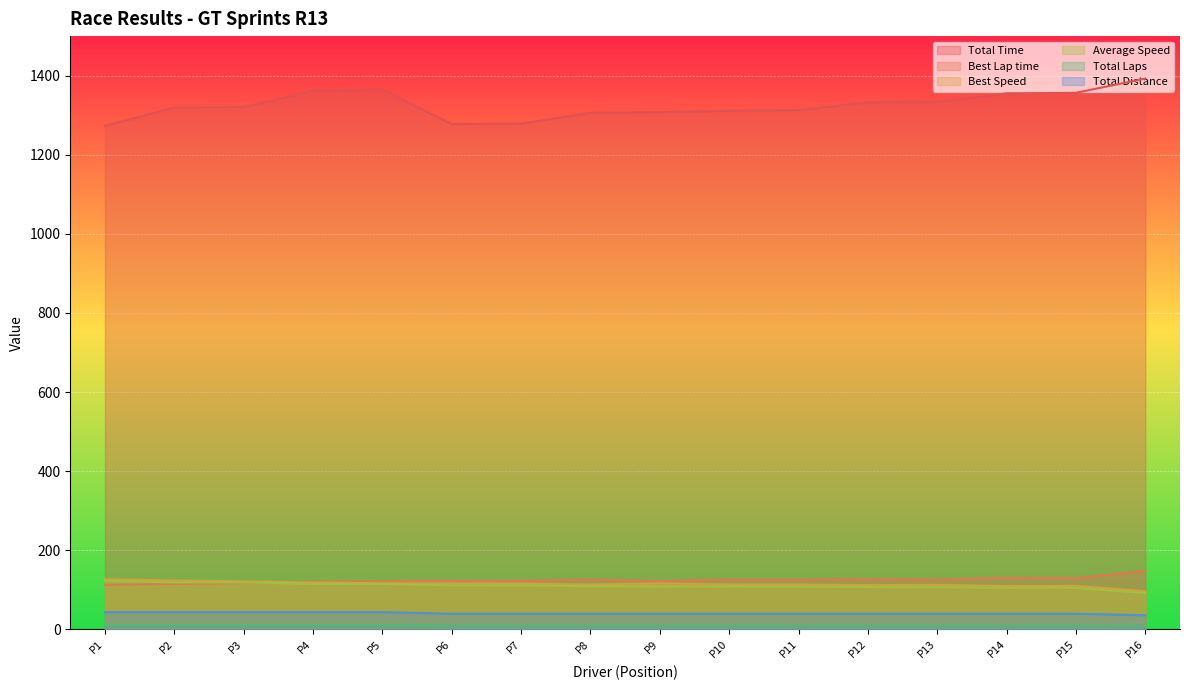

The value of Best Speed at P12 is 36.6. True or false?

False